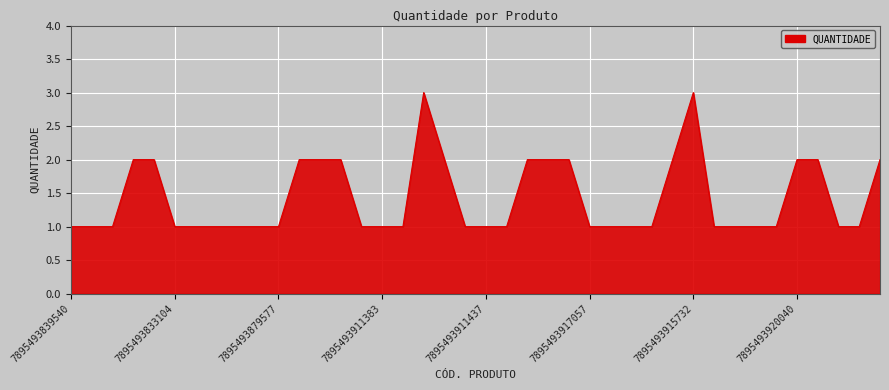

What is the maximum value shown in the chart?

3